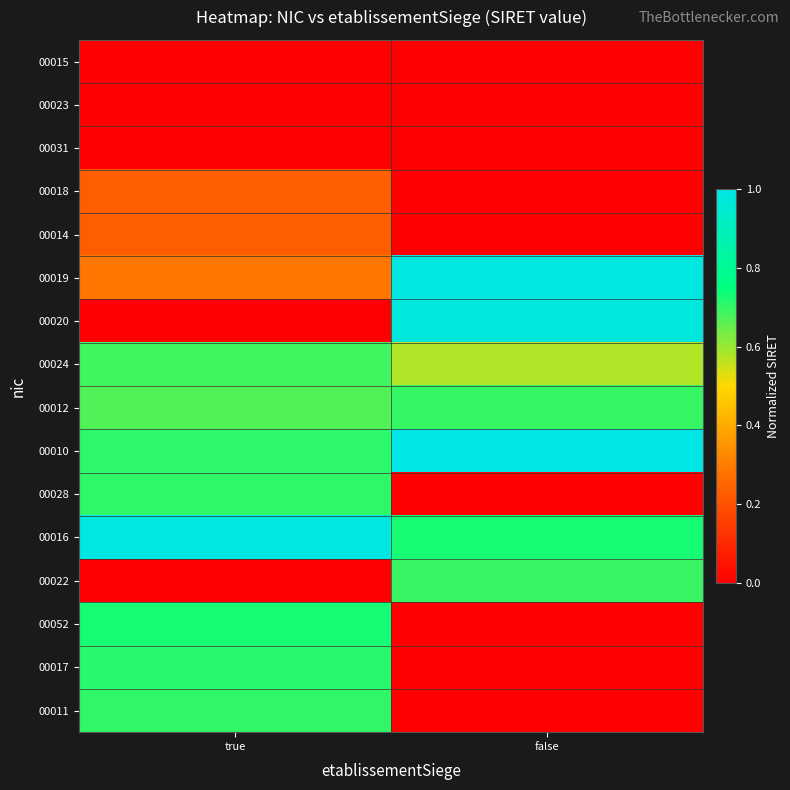

Reading right to left, what are all the values shown in this chart?

00015: false=0.0	true=0.0
00023: false=0.0	true=0.0
00031: false=0.0	true=0.0
00018: false=0.0	true=0.2
00014: false=0.0	true=0.2
00019: false=1.0	true=0.3
00020: false=1.0	true=0.0
00024: false=0.6	true=0.7
00012: false=0.7	true=0.7
00010: false=1.0	true=0.7
00028: false=0.0	true=0.7
00016: false=0.7	true=1.0
00022: false=0.7	true=0.0
00052: false=0.0	true=0.7
00017: false=0.0	true=0.7
00011: false=0.0	true=0.7